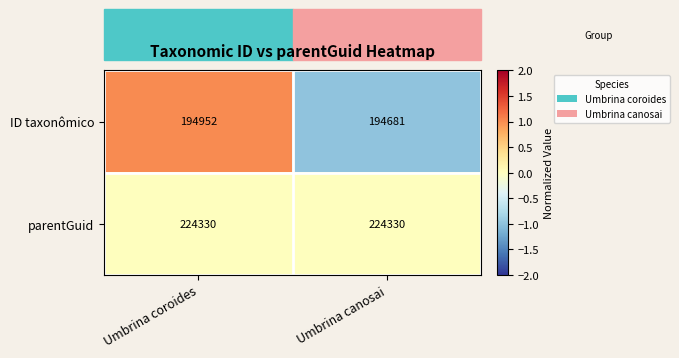

What is the minimum value shown in the chart?

194681